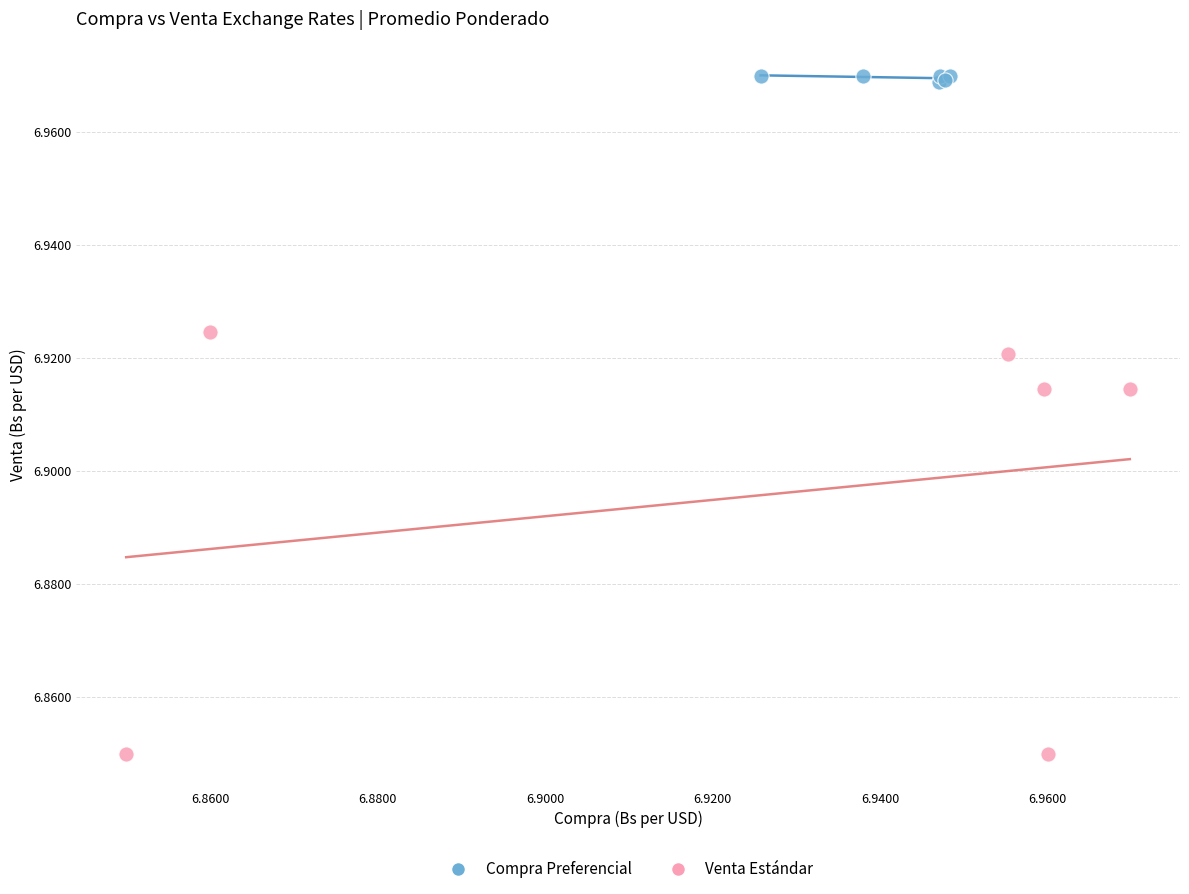

Which series has the largest Y range (max minus min)?

Venta Estándar